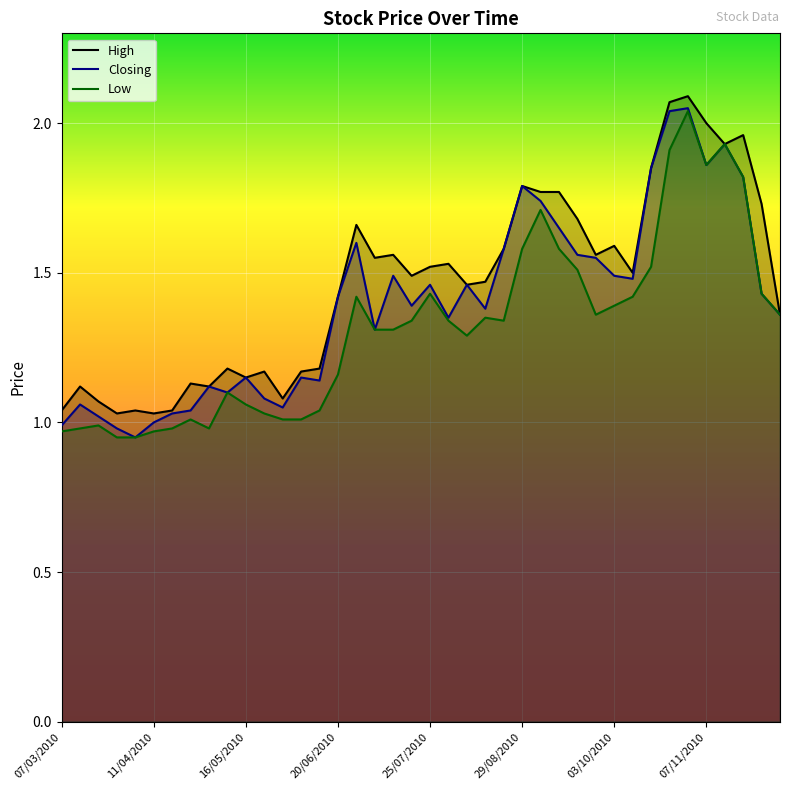

What is the difference between the Low values at 11 and 26?

0.7